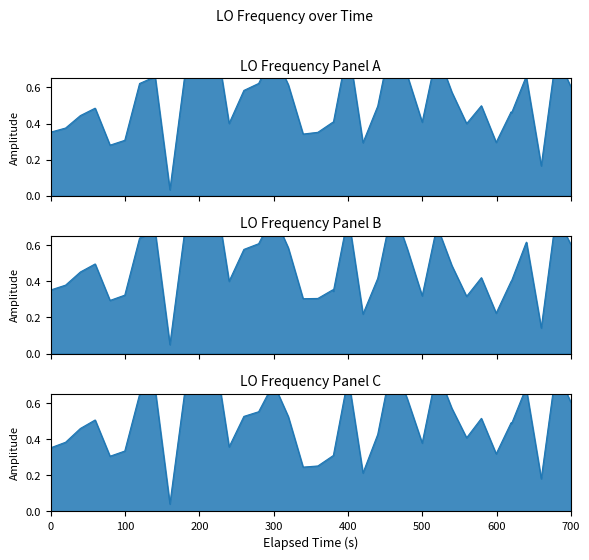

What is the greatest value displayed?

1.0